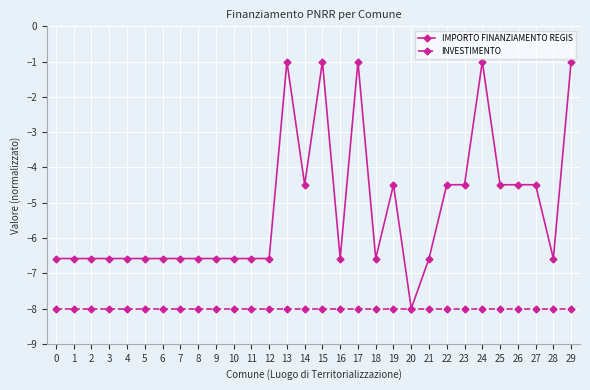

At 21, list the series in order from smallest to largest.

INVESTIMENTO, IMPORTO FINANZIAMENTO REGIS